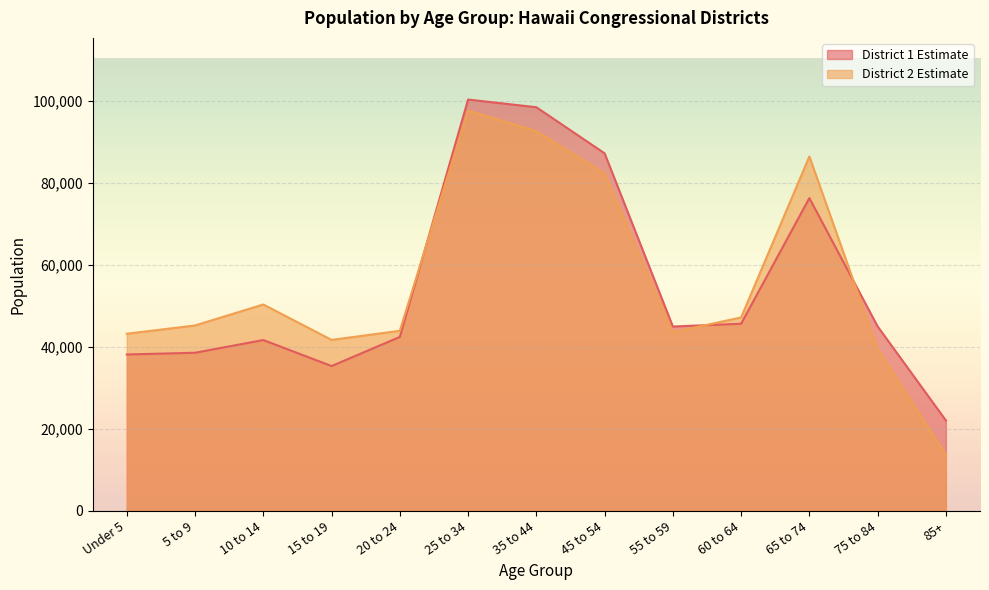

The value of District 1 Estimate at 35 to 44 is 98366. True or false?

True